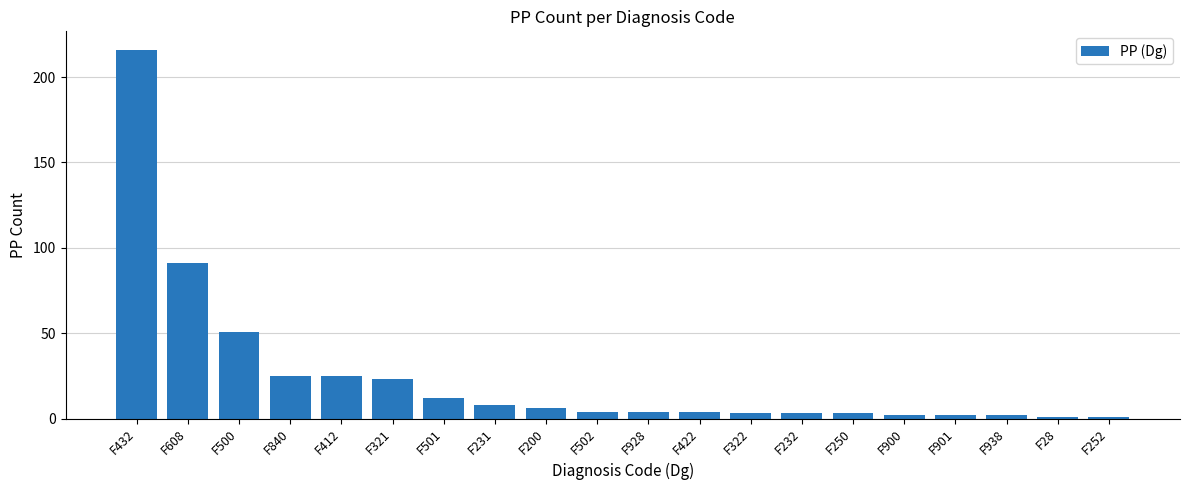

What is the sum of the values at F502 and F250?

7